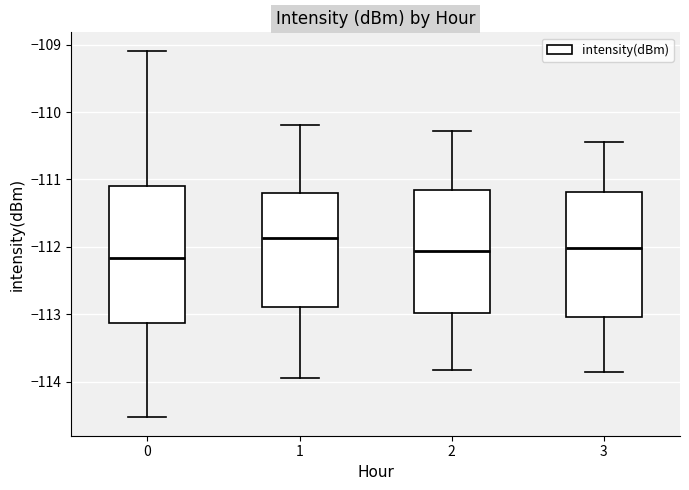

Where is the lower edge of the box at x = 2 on the y-axis? The values are not printed on the chart, so give them approximately, as read against the axis.

-113.0